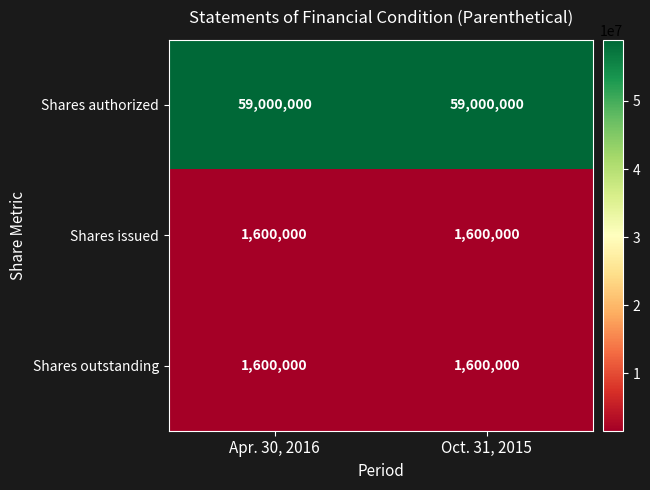

What is the maximum value for Shares authorized?

59000000